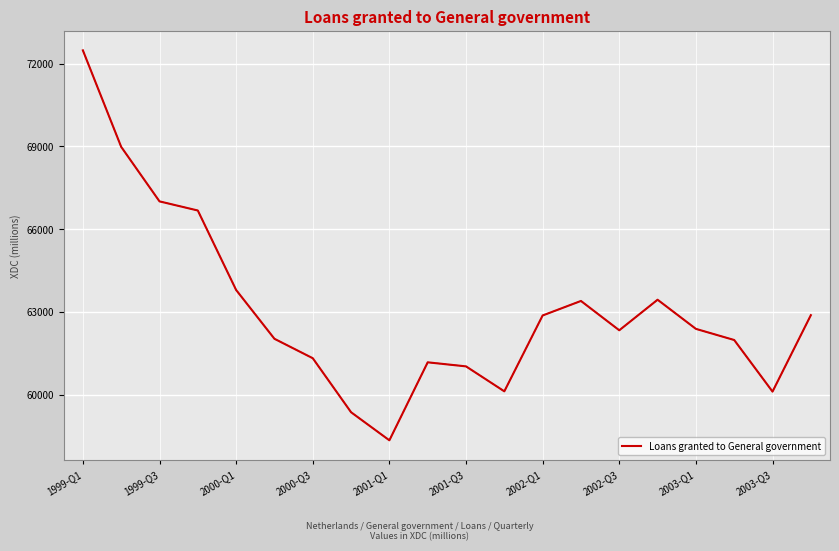

What is the smallest value displayed?

58343